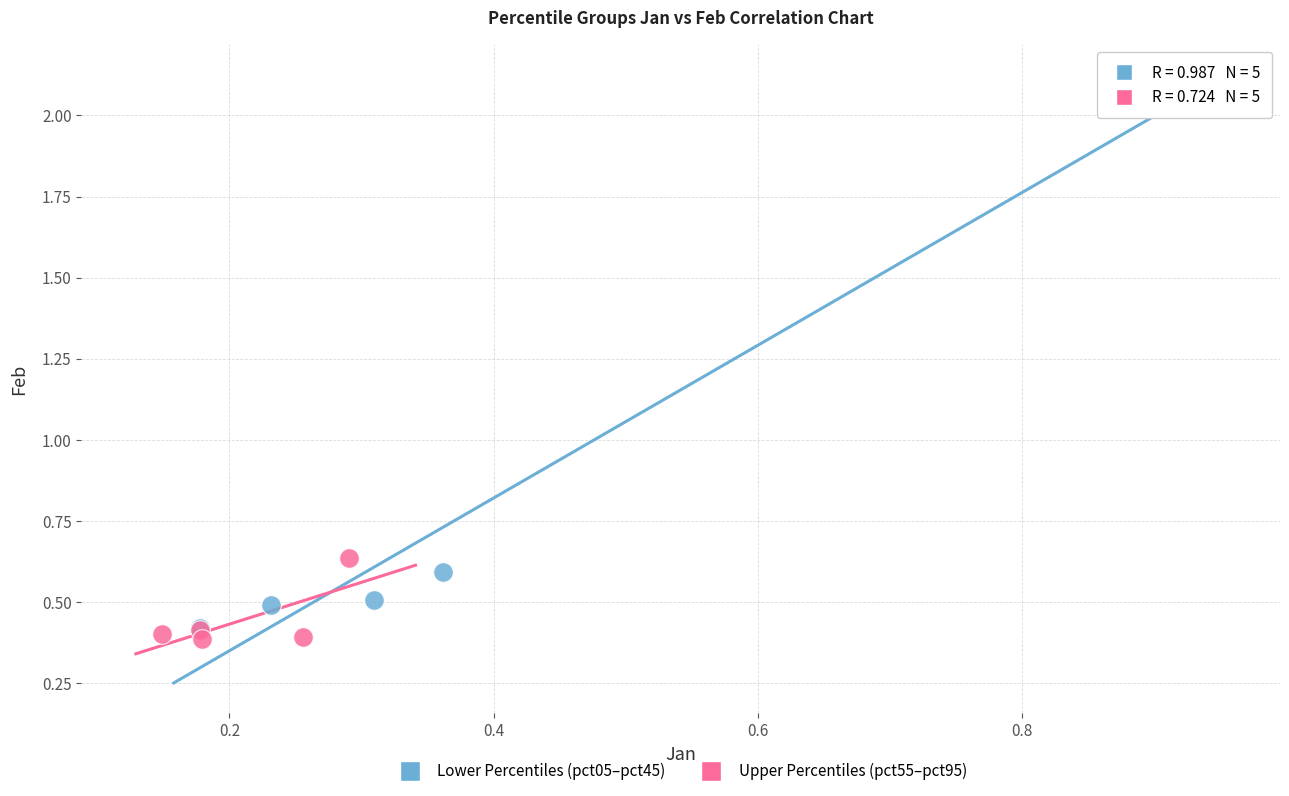

What are all the series names shown in the legend?

Lower Percentiles (pct05–pct45), Upper Percentiles (pct55–pct95)